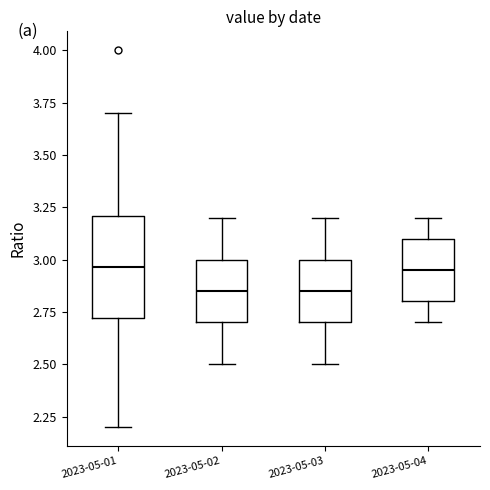

Where is the lower edge of the box for 2023-05-03 on the y-axis? The values are not printed on the chart, so give them approximately, as read against the axis.

2.70